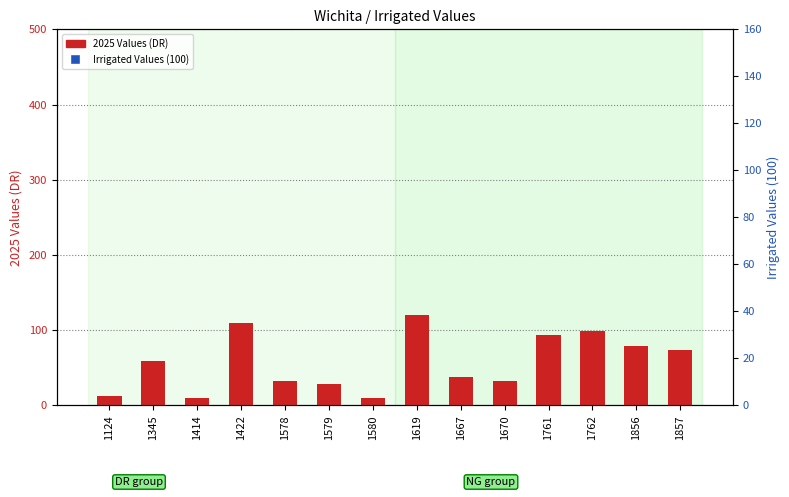

At which category is the sum across all series the highest?

1619